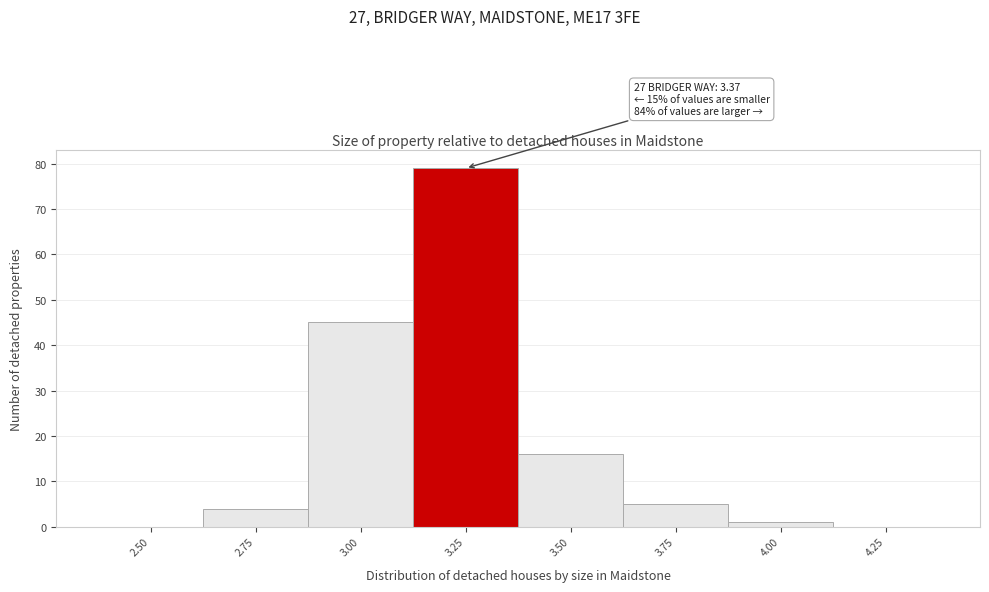

Reading left to right, list all the values displayed in this chart.

2.50=0	2.75=4	3.00=45	3.25=79	3.50=16	3.75=5	4.00=1	4.25=0